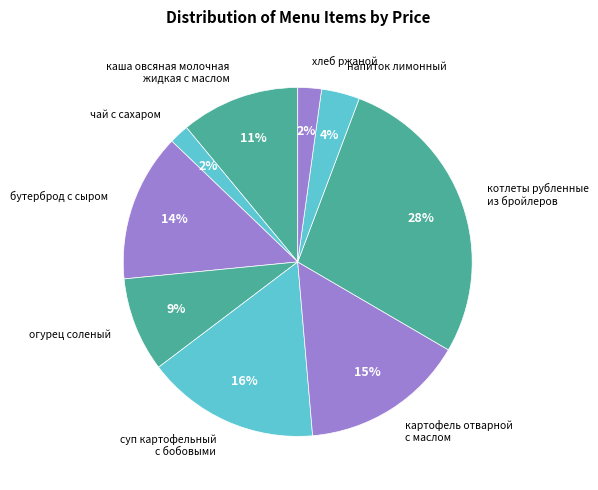

Count the number of slices in the pie.

9